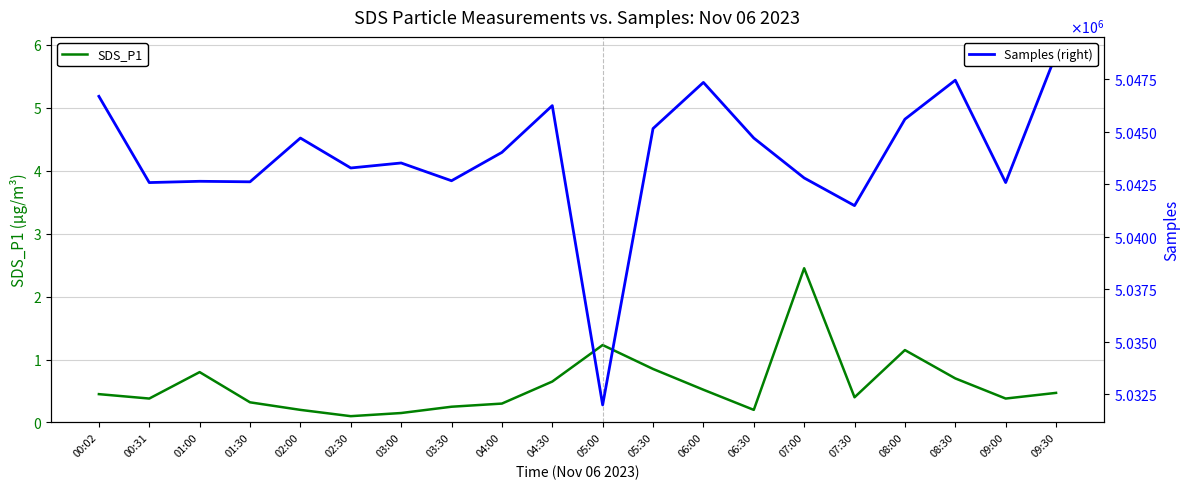

What is the minimum value shown in the chart?

0.1